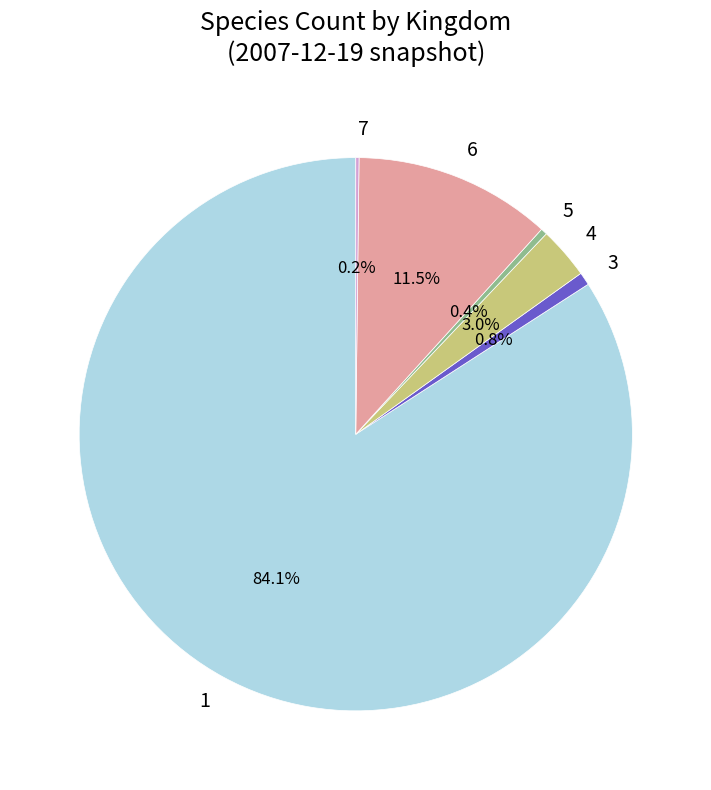

Is the sum of 5 and 3 greater than half?

No